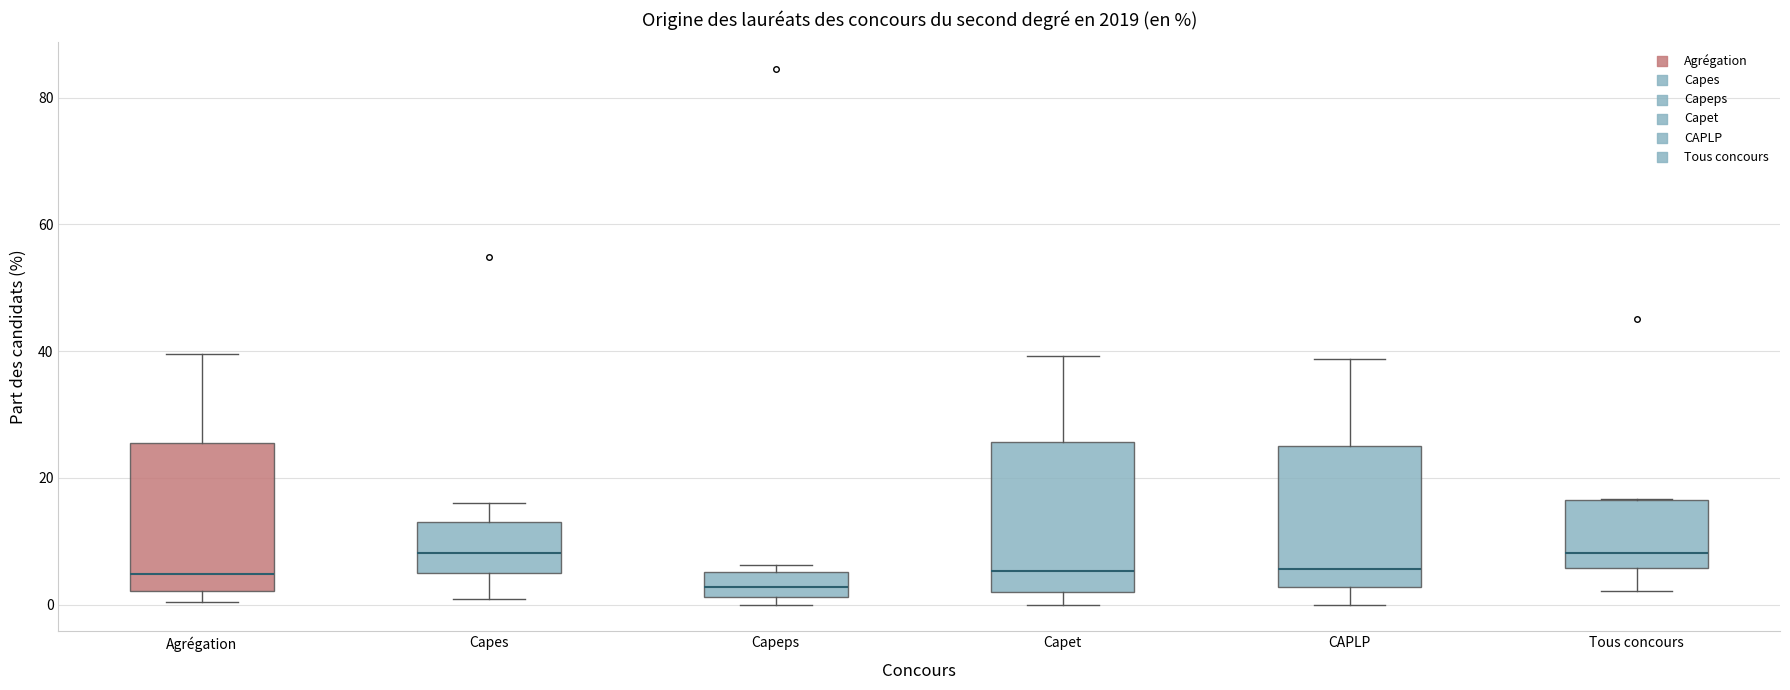

Where does the median line of the box for Tous concours sit on the y-axis? The values are not printed on the chart, so give them approximately, as read against the axis.

8